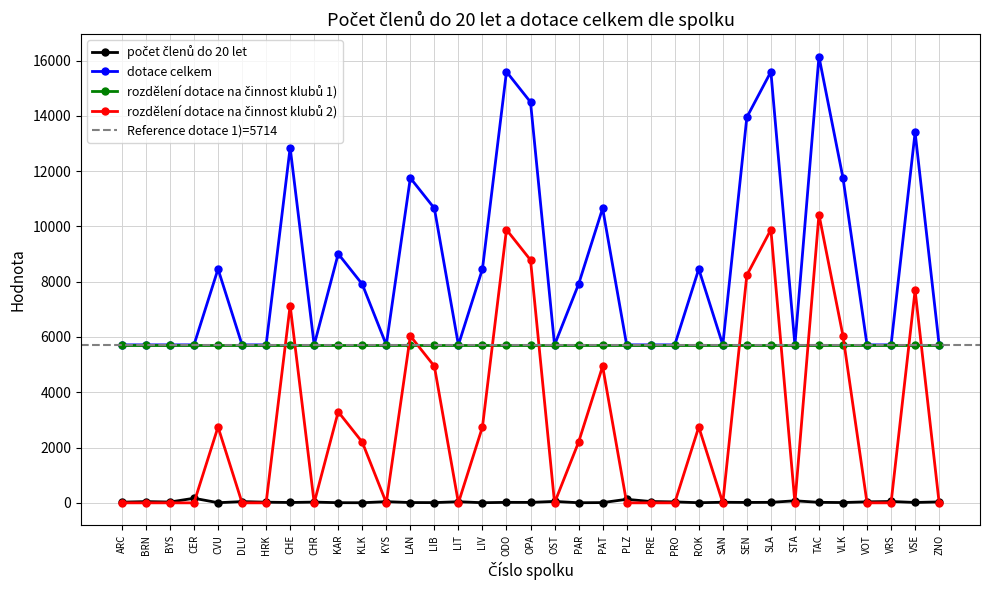

At which label does rozdělení dotace na činnost klubů 2) reach its minimum?

ARC